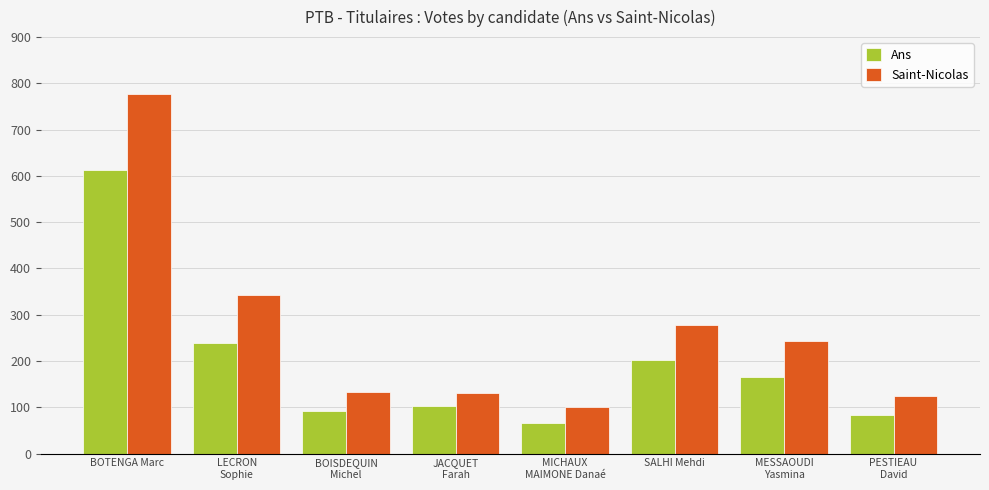

Which series has the largest total across all categories?

Saint-Nicolas